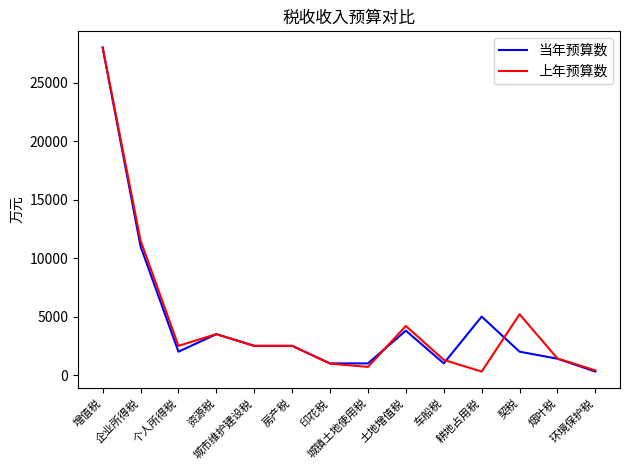

True or false: 当年预算数 has more than 1 interior local peaks.

True